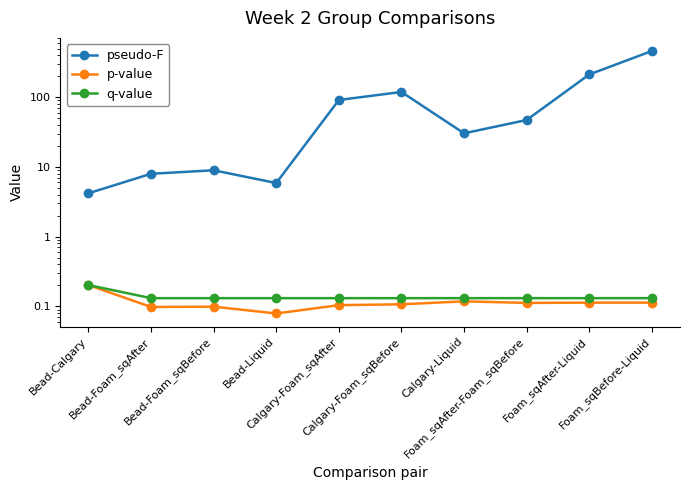

What is the highest value of the q-value series?

0.2